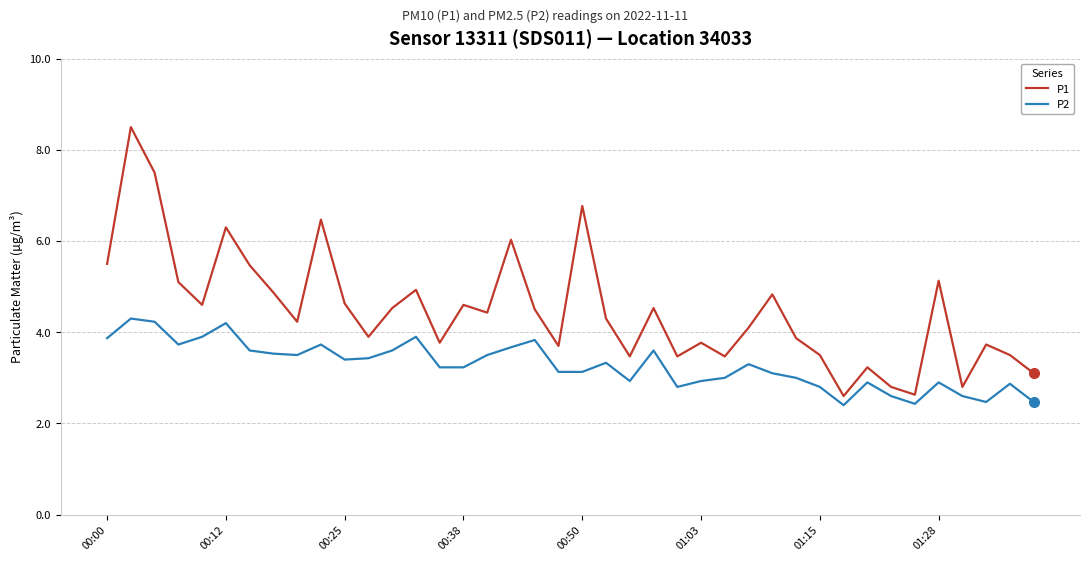

What is the highest value of the P1 series?

8.5